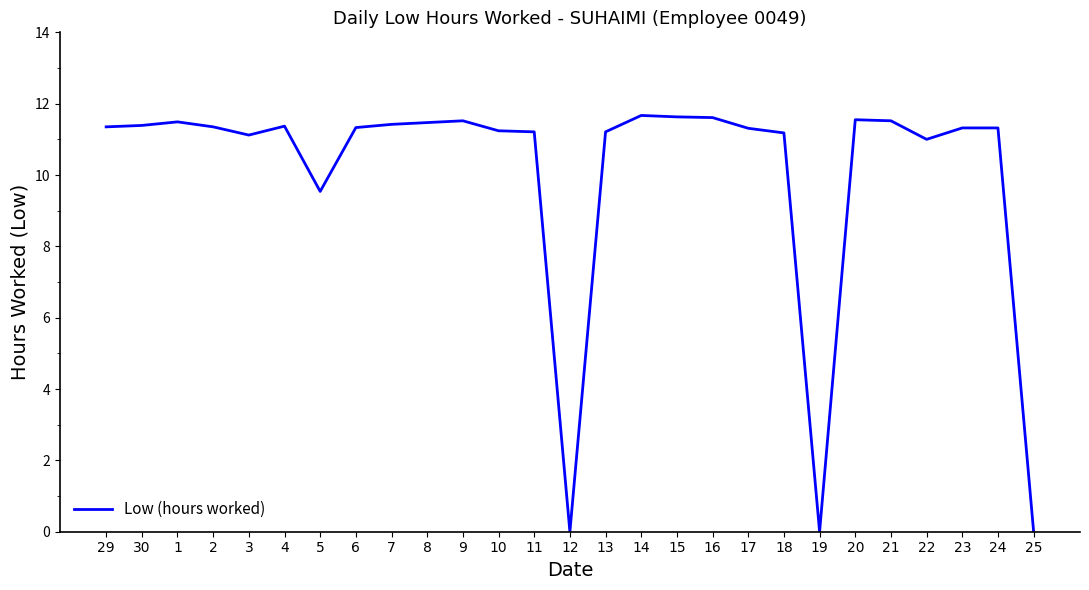

At which label does the data first exceed 11?

29